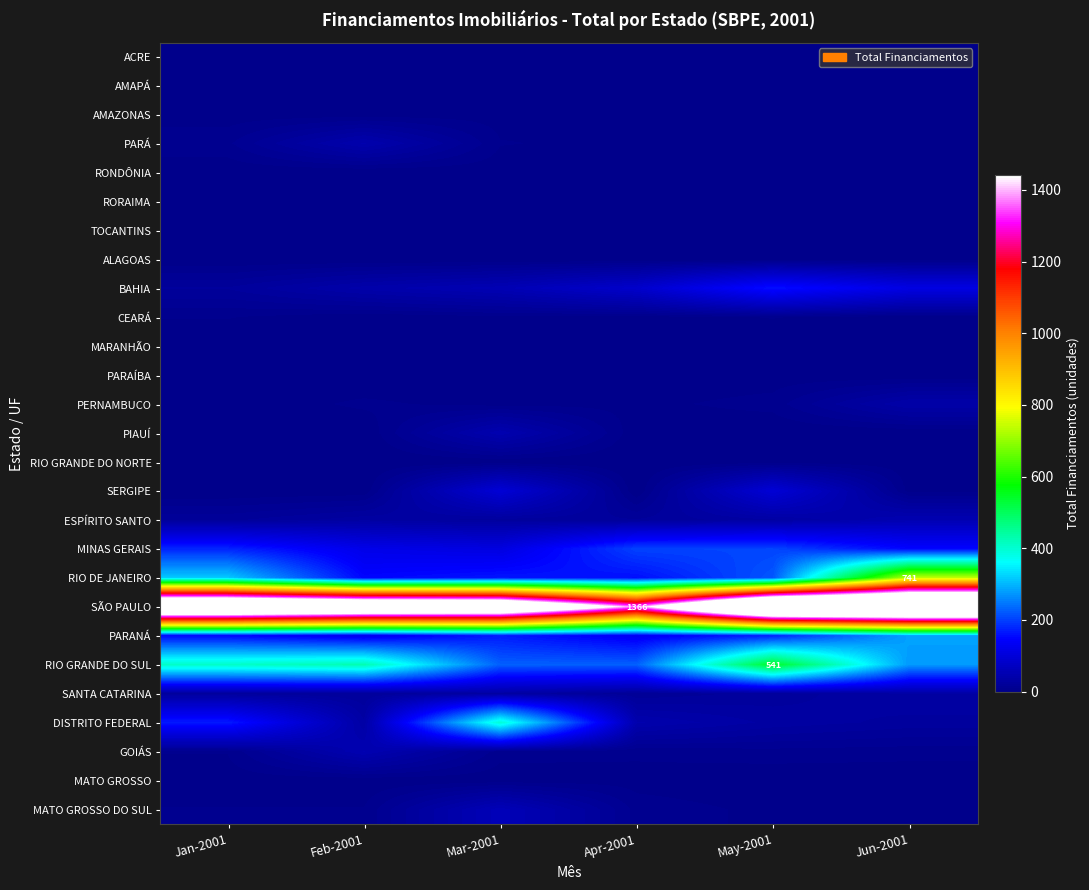

Rank the series at May-2001 from lowest to highest value.

ACRE, AMAPÁ, RONDÔNIA, RORAIMA, ALAGOAS, MARANHÃO, PIAUÍ, AMAZONAS, PARÁ, TOCANTINS, MATO GROSSO, PARAÍBA, RIO GRANDE DO NORTE, MATO GROSSO DO SUL, CEARÁ, PERNAMBUCO, GOIÁS, SANTA CATARINA, DISTRITO FEDERAL, ESPÍRITO SANTO, SERGIPE, BAHIA, PARANÁ, MINAS GERAIS, RIO DE JANEIRO, RIO GRANDE DO SUL, SÃO PAULO